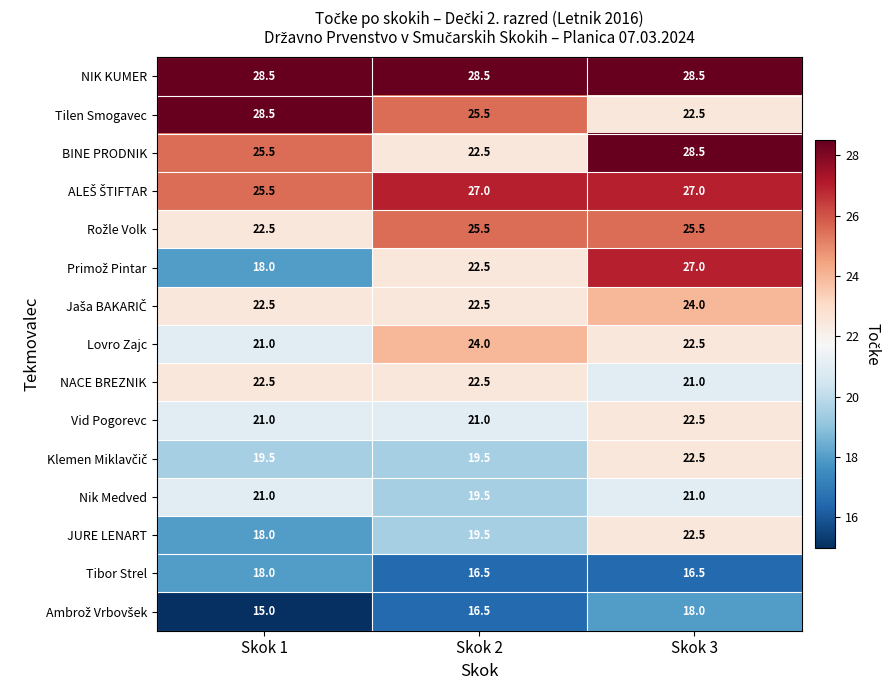

What is the approximate value of Tilen Smogavec at Skok 1?

28.5